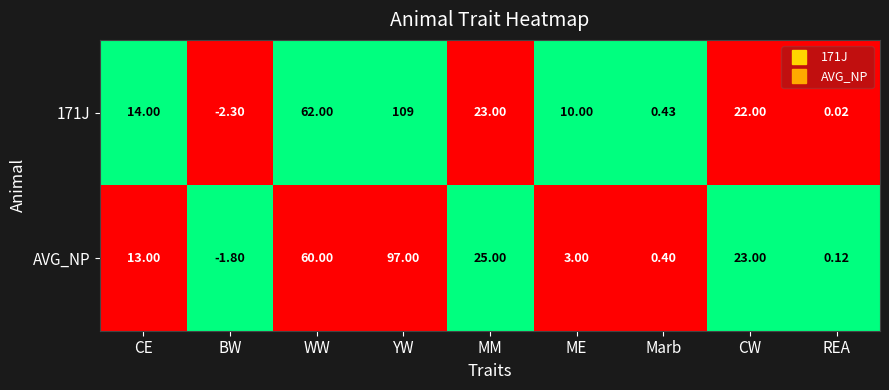

List the series in order of their peak value, lowest first.

AVG_NP, 171J